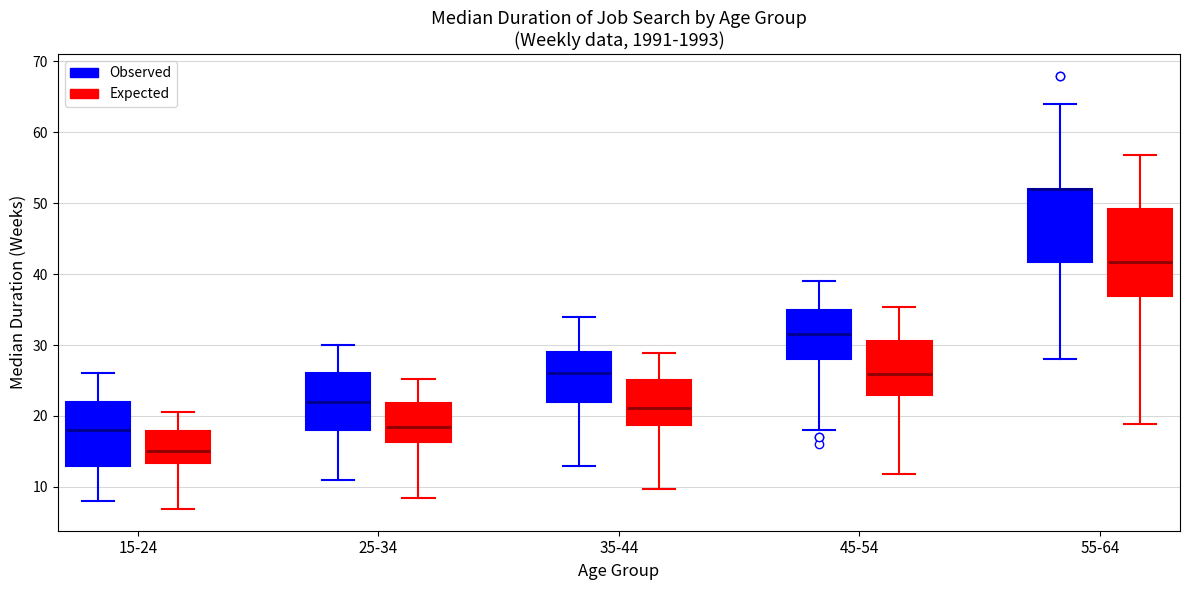

Comparing the boxes themselves (not the whiskers), which one is the tallest?

55-64 (Expected)